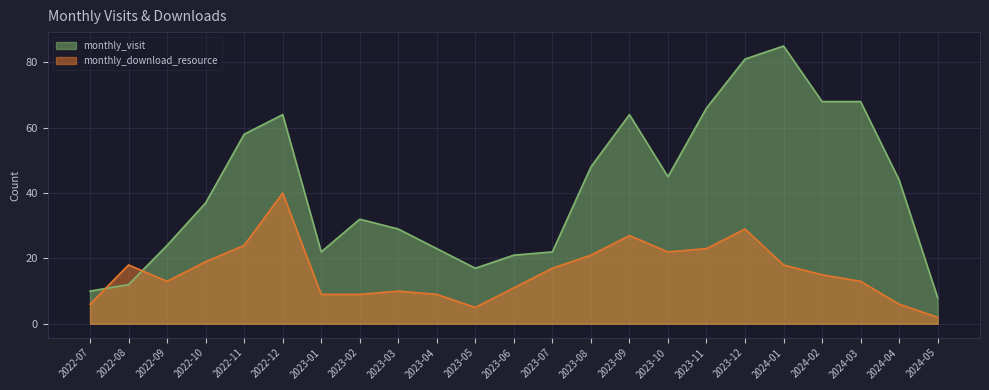

Which series has the largest total across all categories?

monthly_visit